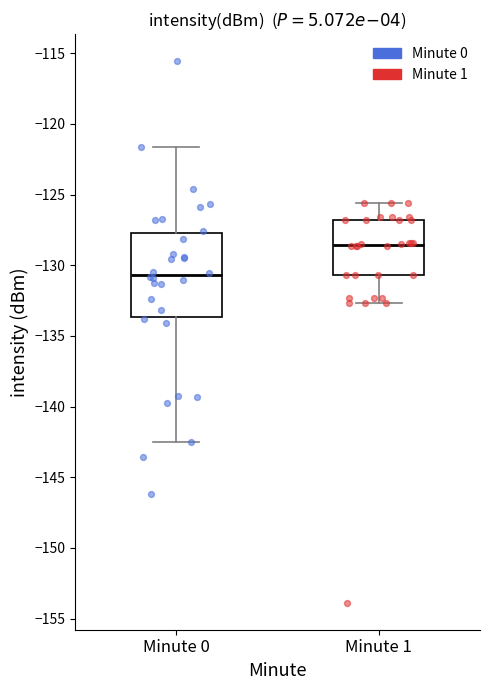

Reading left to right, read every box against the y-axis: the position of its median line, the range the box covers, and the ends of its whiskers. The values are not printed on the chart, so give them approximately, as read against the axis.

Minute 0: median -130.5, box -133.5 to -127.5, whiskers -142.5 to -121.5
Minute 1: median -128.5, box -130.5 to -127.0, whiskers -132.5 to -125.5